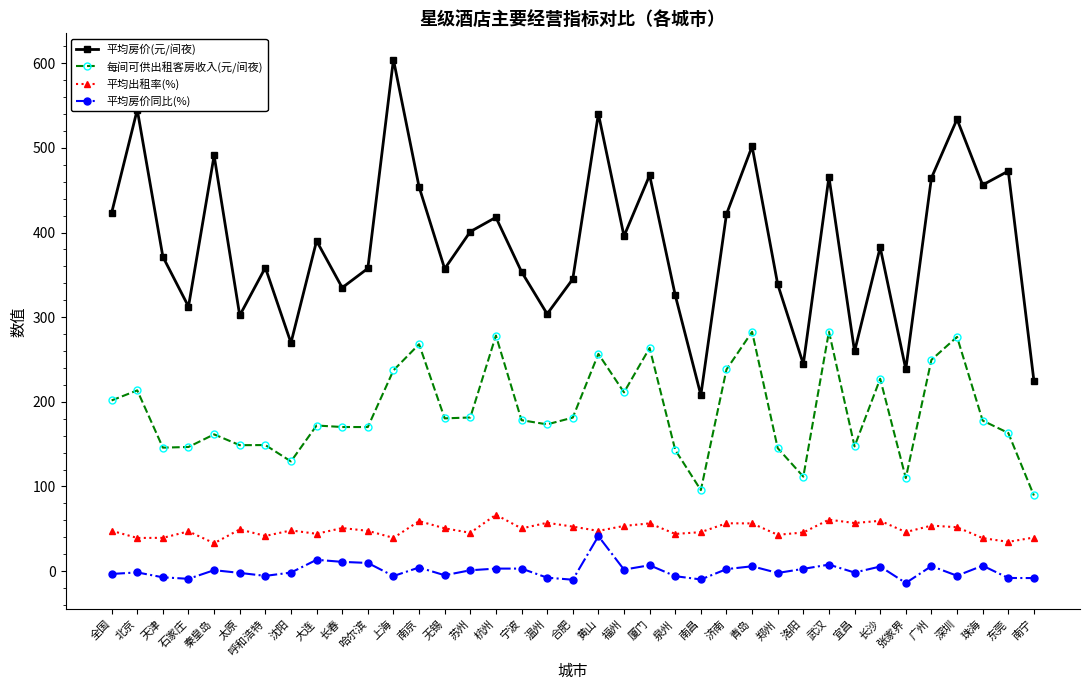

True or false: 平均房价(元/间夜) has more than 0 interior local peaks.

True